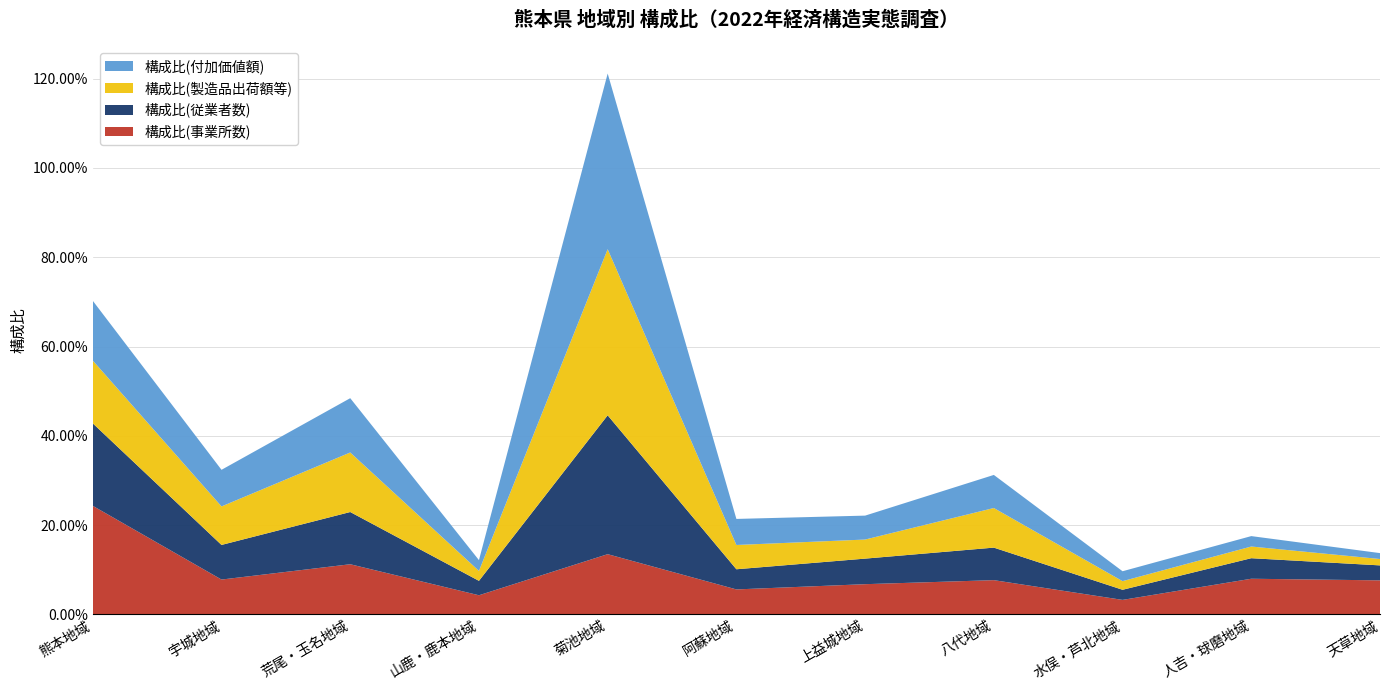

Reading left to right, what are all the values shown in this chart?

構成比(事業所数): 0.2	0.1	0.1	0.0	0.1	0.1	0.1	0.1	0.0	0.1	0.1
構成比(従業者数): 0.2	0.1	0.1	0.0	0.3	0.0	0.1	0.1	0.0	0.0	0.0
構成比(製造品出荷額等): 0.1	0.1	0.1	0.0	0.4	0.1	0.0	0.1	0.0	0.0	0.0
構成比(付加価値額): 0.1	0.1	0.1	0.0	0.4	0.1	0.1	0.1	0.0	0.0	0.0